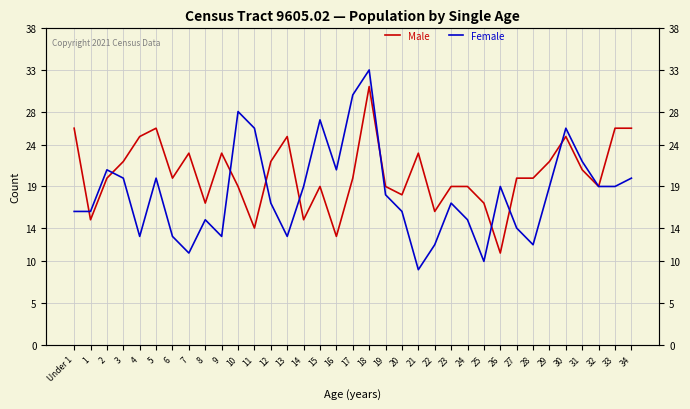

How many lines are shown in the chart?

2